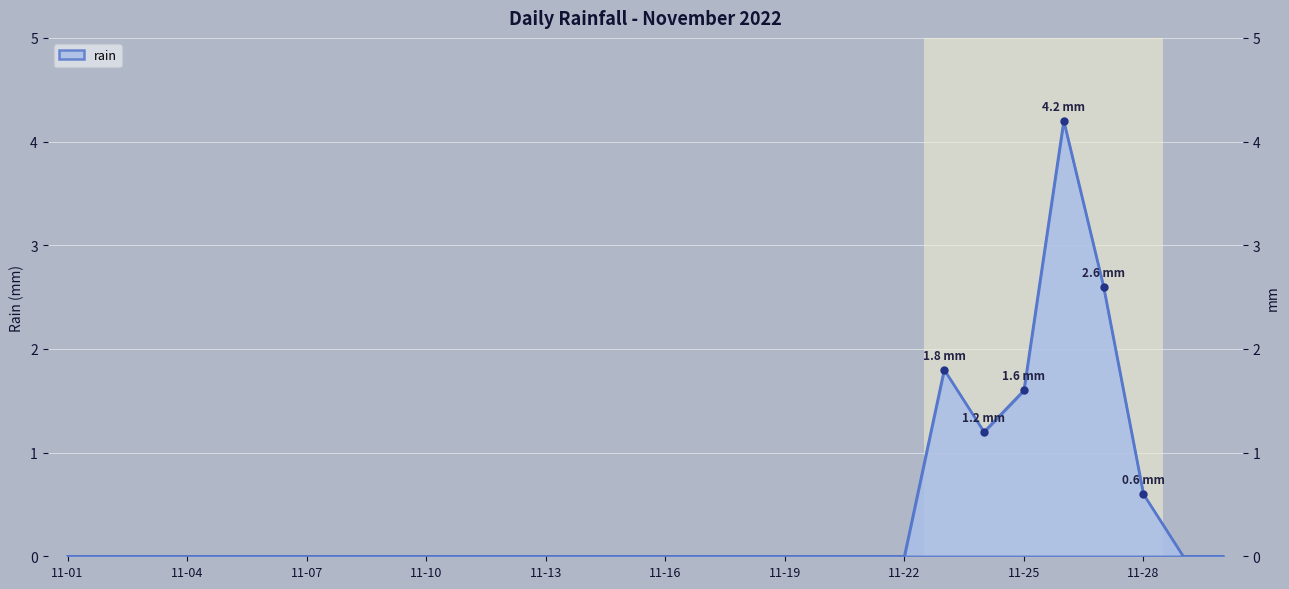

Reading left to right, what are all the values shown in this chart?

0.0	0.0	0.0	0.0	0.0	0.0	0.0	0.0	0.0	0.0	0.0	0.0	0.0	0.0	0.0	0.0	0.0	0.0	0.0	0.0	0.0	0.0	1.8	1.2	1.6	4.2	2.6	0.6	0.0	0.0